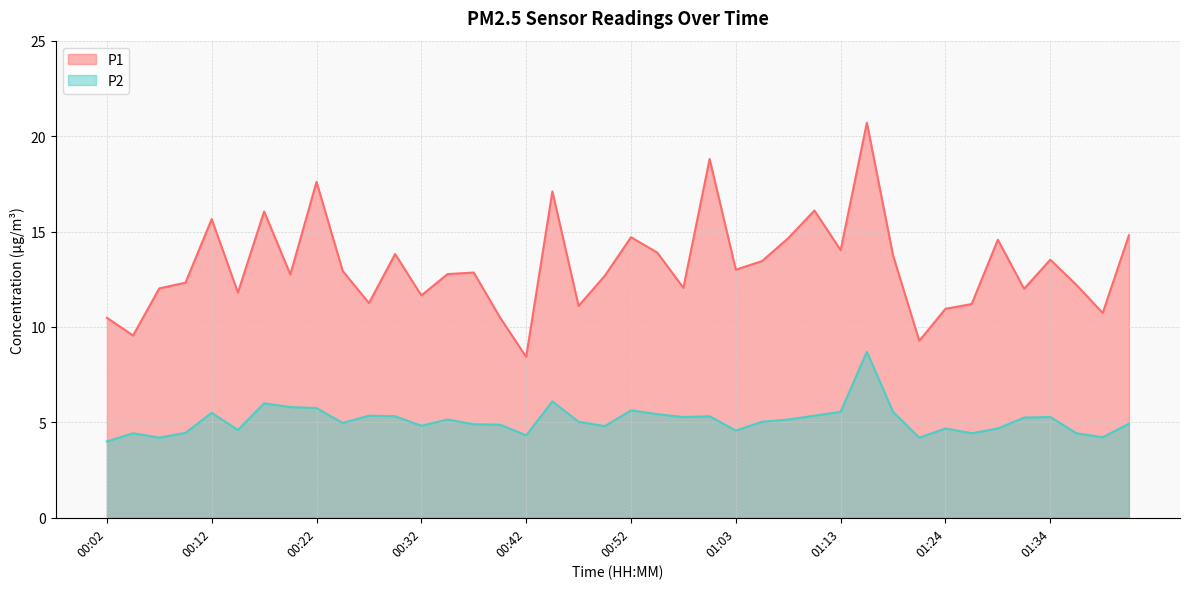

How many lines are shown in the chart?

2